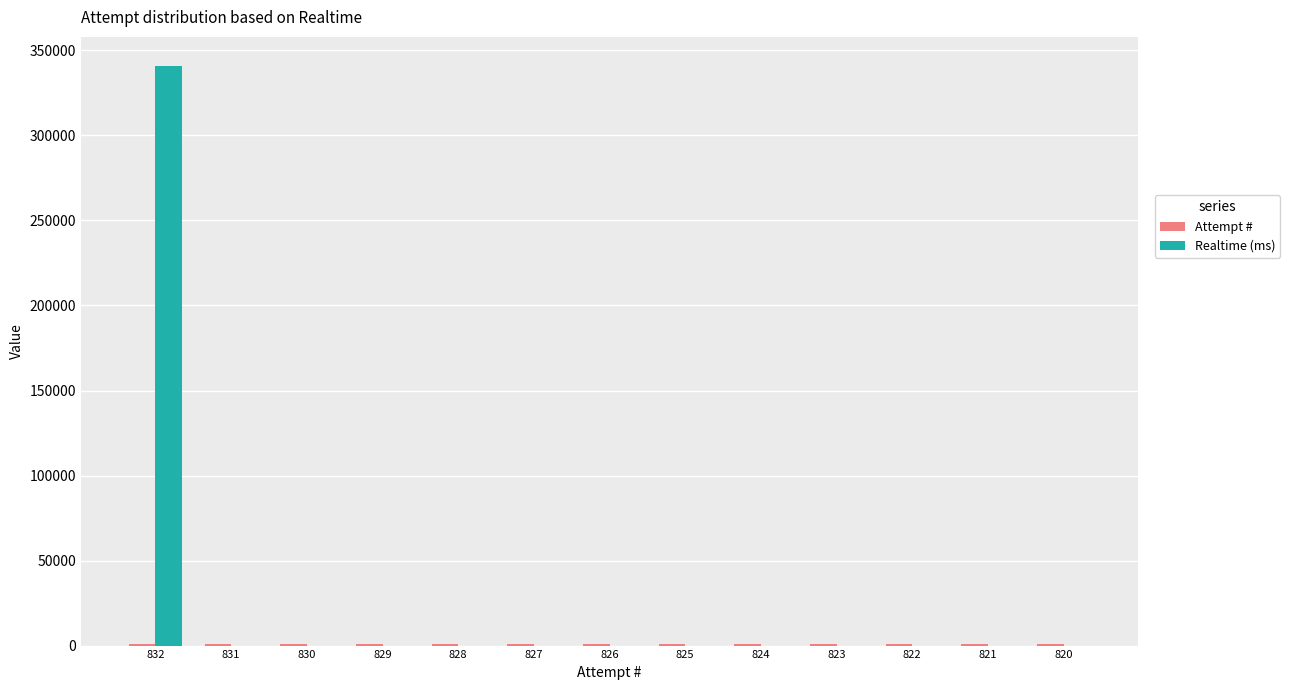

What is the maximum value shown in the chart?

340904